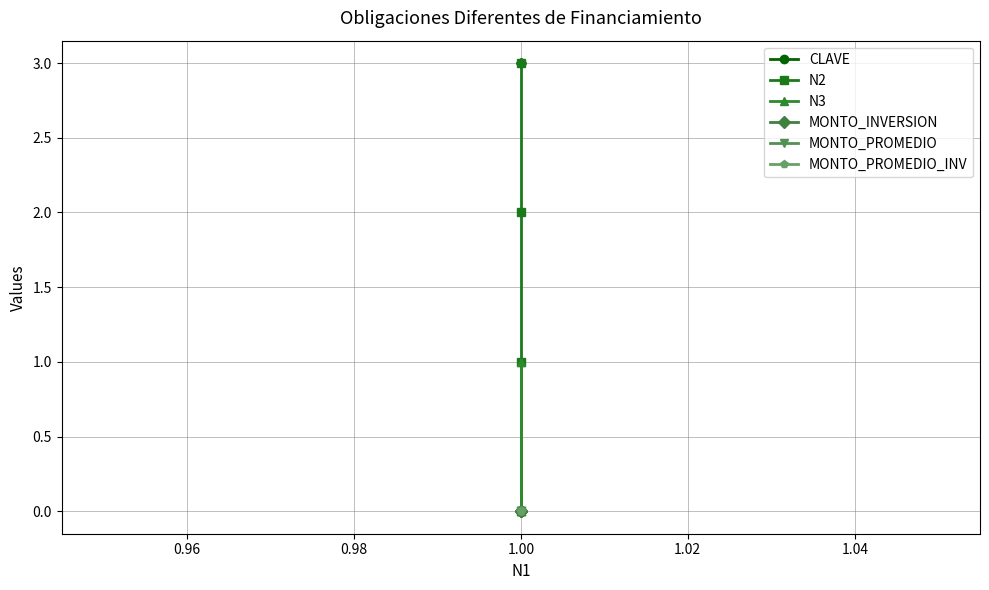

Reading left to right, list all the values displayed in this chart.

CLAVE: 3	3	3	3
N2: 0	1	2	3
N3: 0	0	1	0
MONTO_INVERSION: 0	0	0	0
MONTO_PROMEDIO: 0	0	0	0
MONTO_PROMEDIO_INV: 0	0	0	0